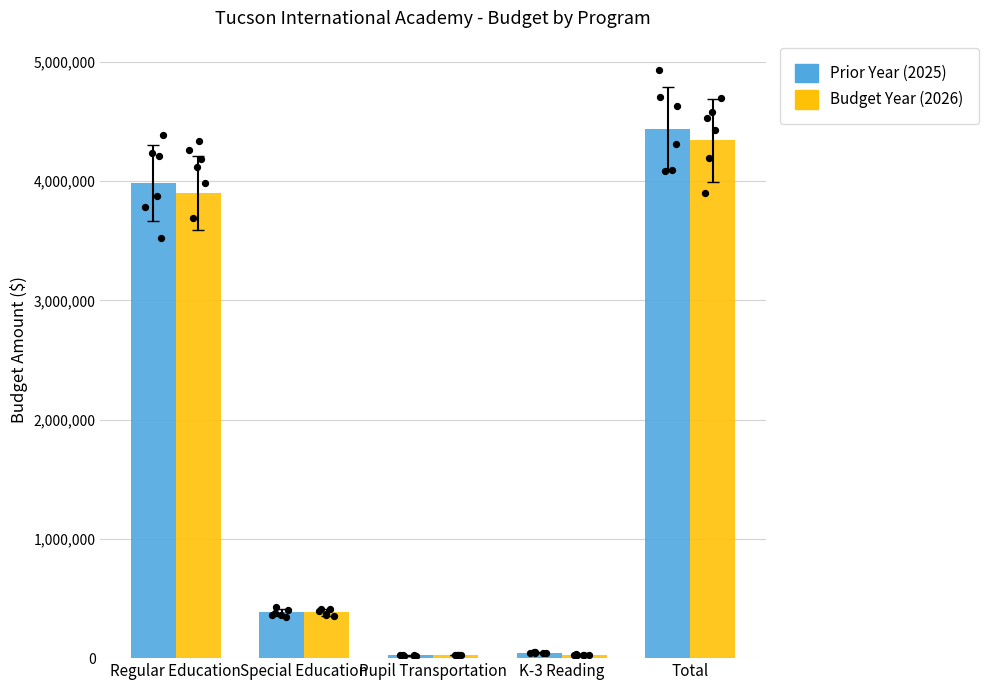

Is the value of Prior Year (2025) at Special Education greater than the value of Budget Year (2026) at Special Education?

No